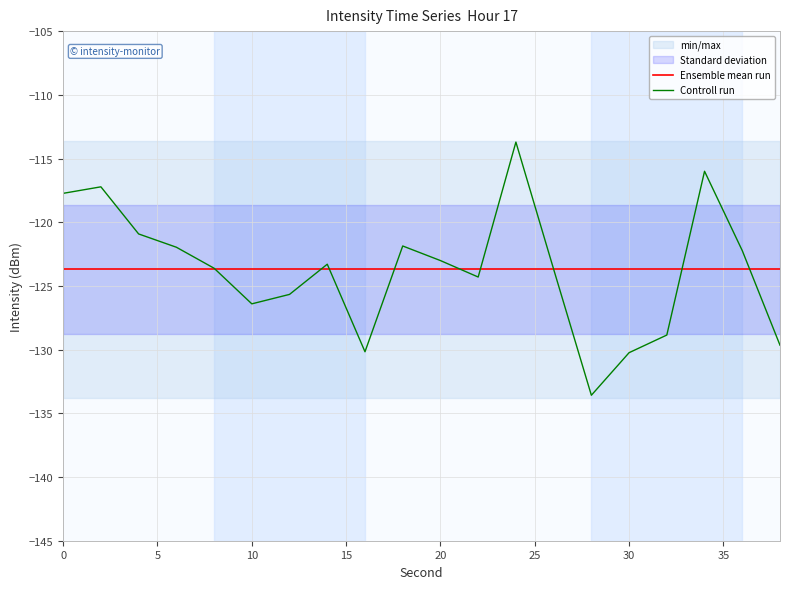

After their last crossing, which series has the higher values: Ensemble mean run or Controll run?

Ensemble mean run